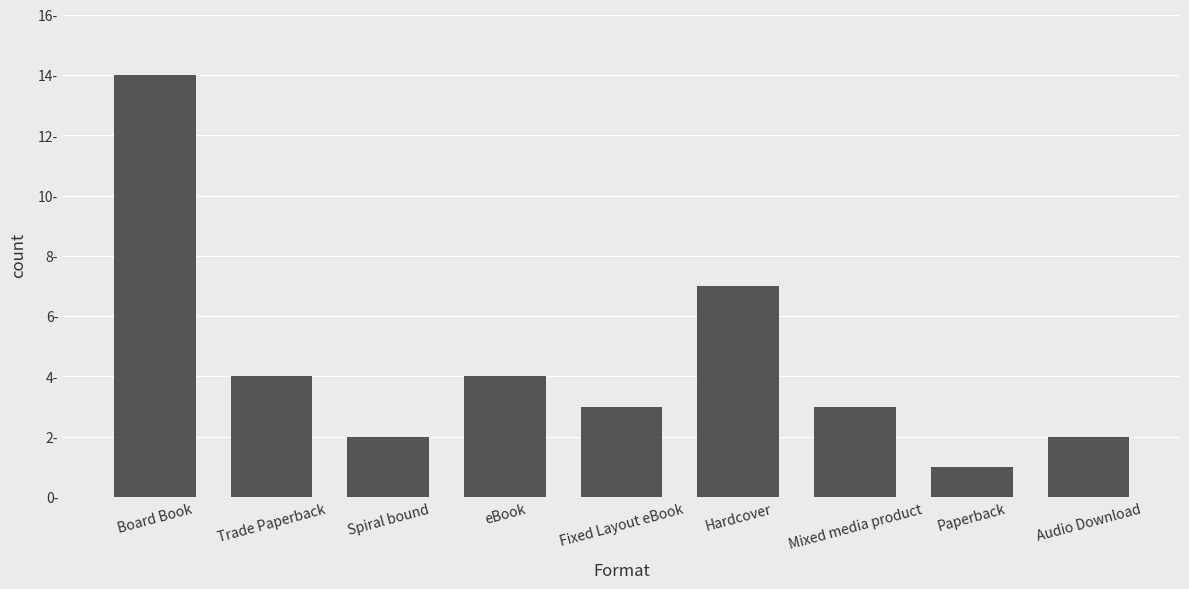

What is the smallest value displayed?

1